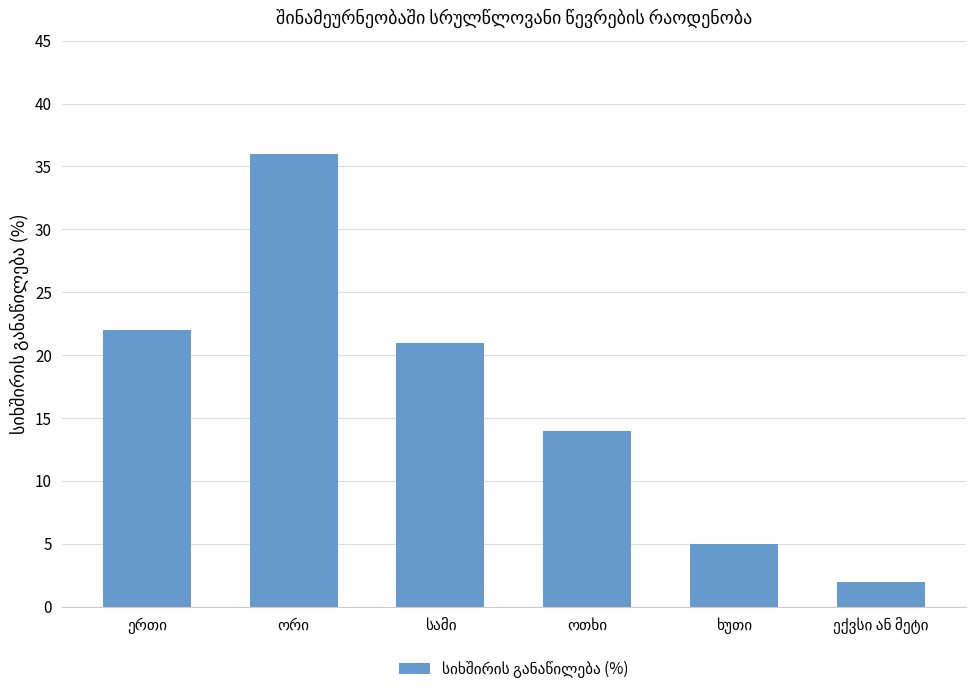

What is the greatest value displayed?

36